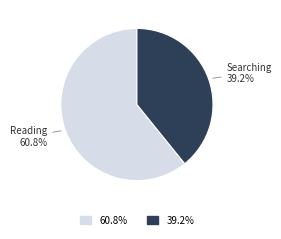

Is there a majority slice in this chart?

Yes